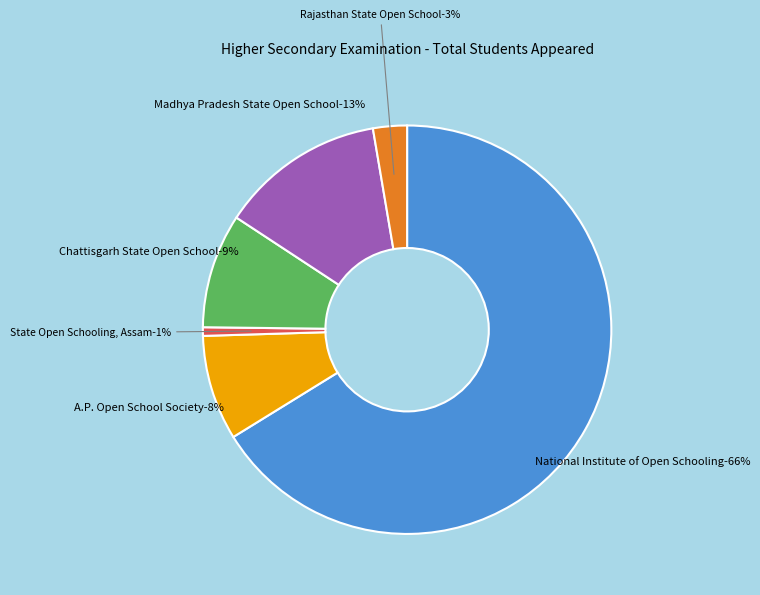

True or false: Rajasthan State Open School accounts for 3% of the total.

True